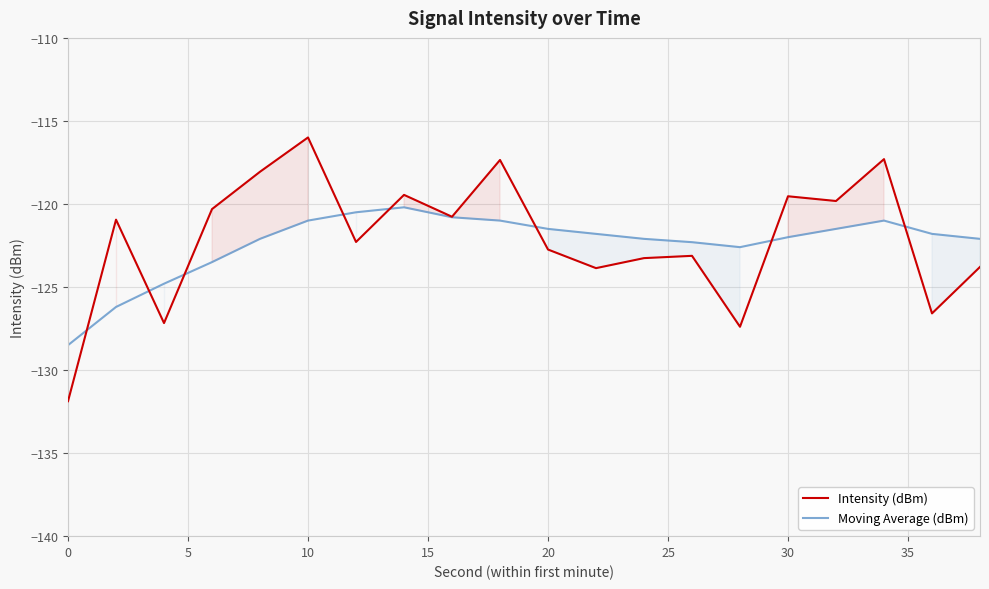

Rank the series by their average value, from lowest to highest.

Moving Average (dBm), Intensity (dBm)